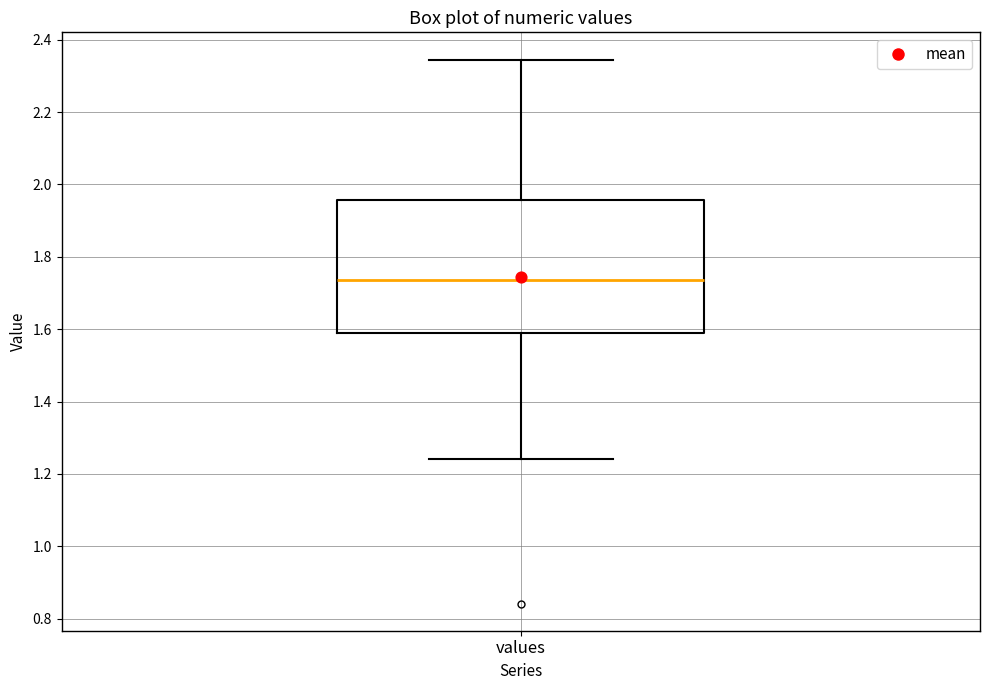

Transcribe this box plot: give where the median line is, the range the box spans, and where the two whiskers end, as read against the y-axis. The values are not printed on the chart, so give them approximately, as read against the axis.

median 1.74, box 1.58 to 1.96, whiskers 1.24 to 2.34